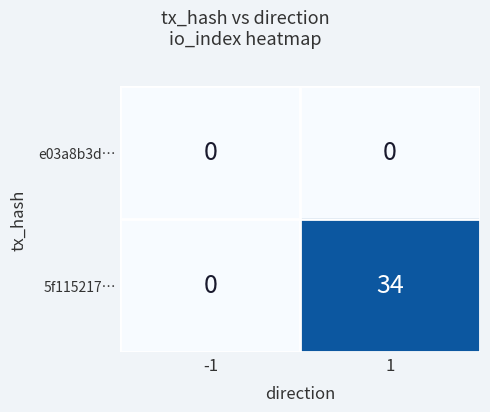

Reading left to right, what are all the values shown in this chart?

e03a8b3d…: -1=0	1=0
5f115217…: -1=0	1=34